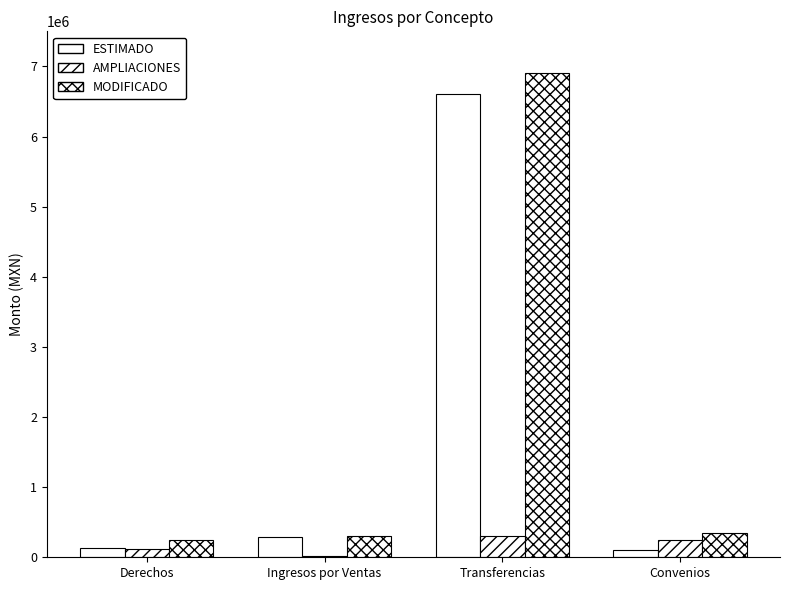

What is the maximum value for ESTIMADO?

6600000.0